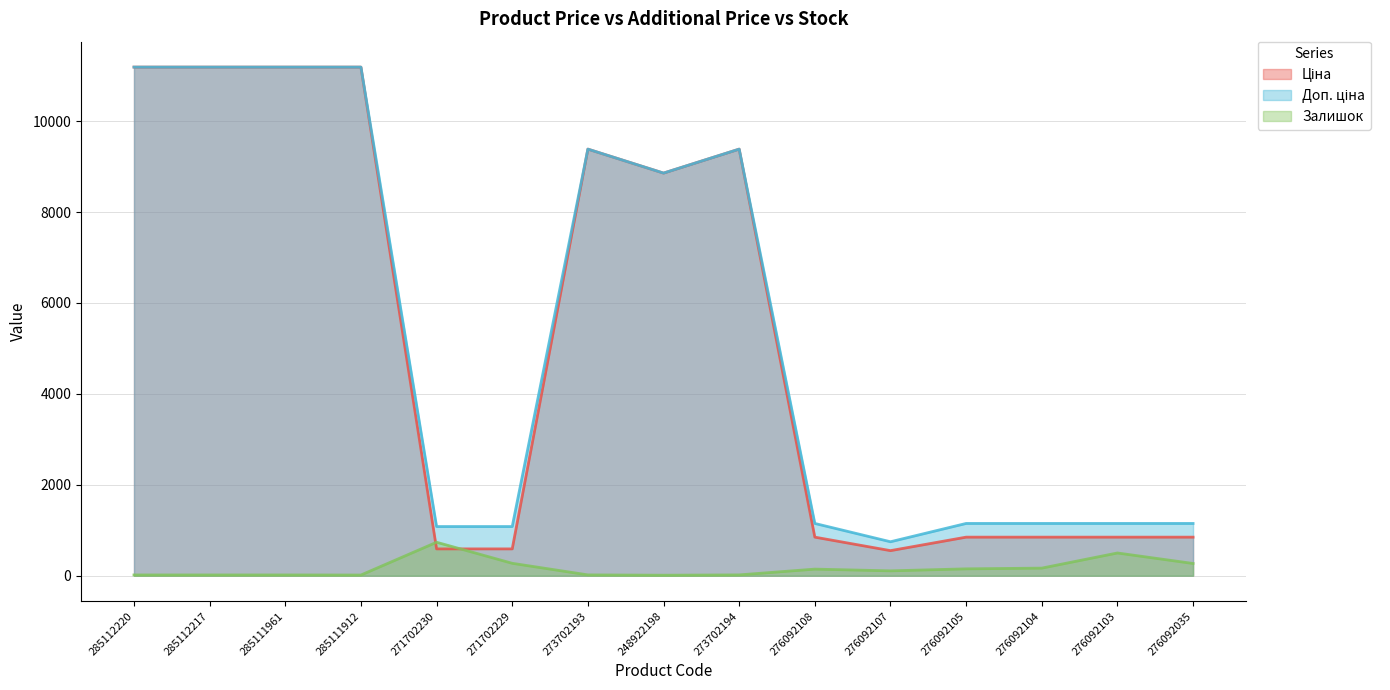

What is the value of the Доп. ціна point at the 14th from the left?

1149.7